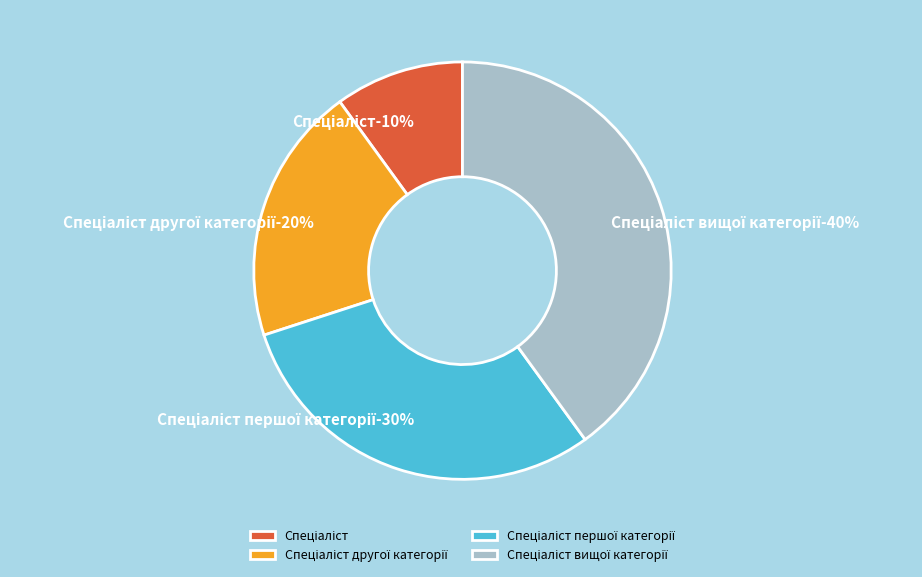

To the nearest percent, what is the difference between the Спеціаліст другої категорії and Спеціаліст вищої категорії slice percentages?

20%